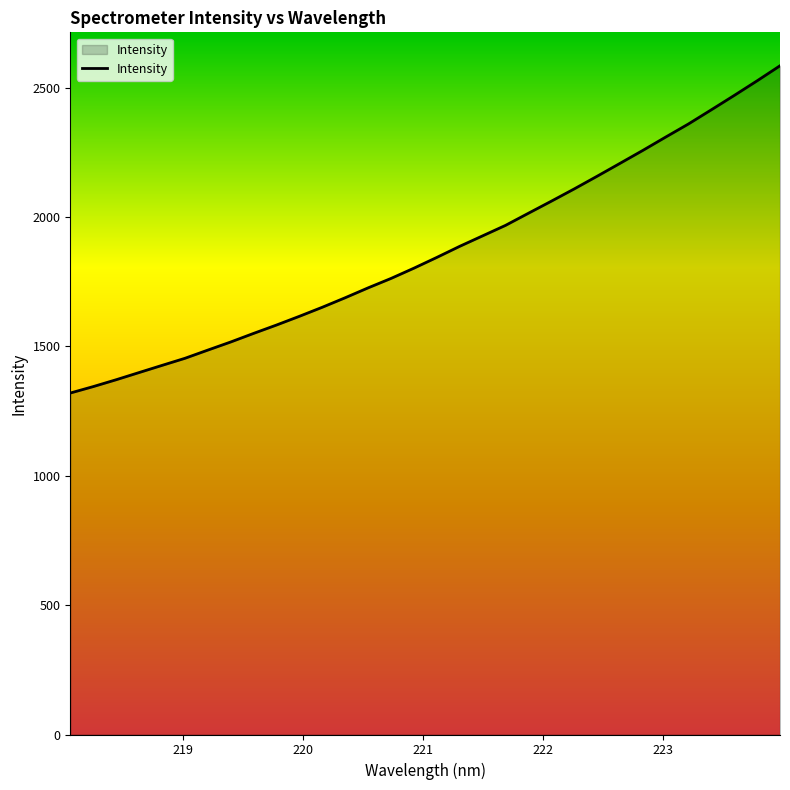

What is the smallest value displayed?

1319.7